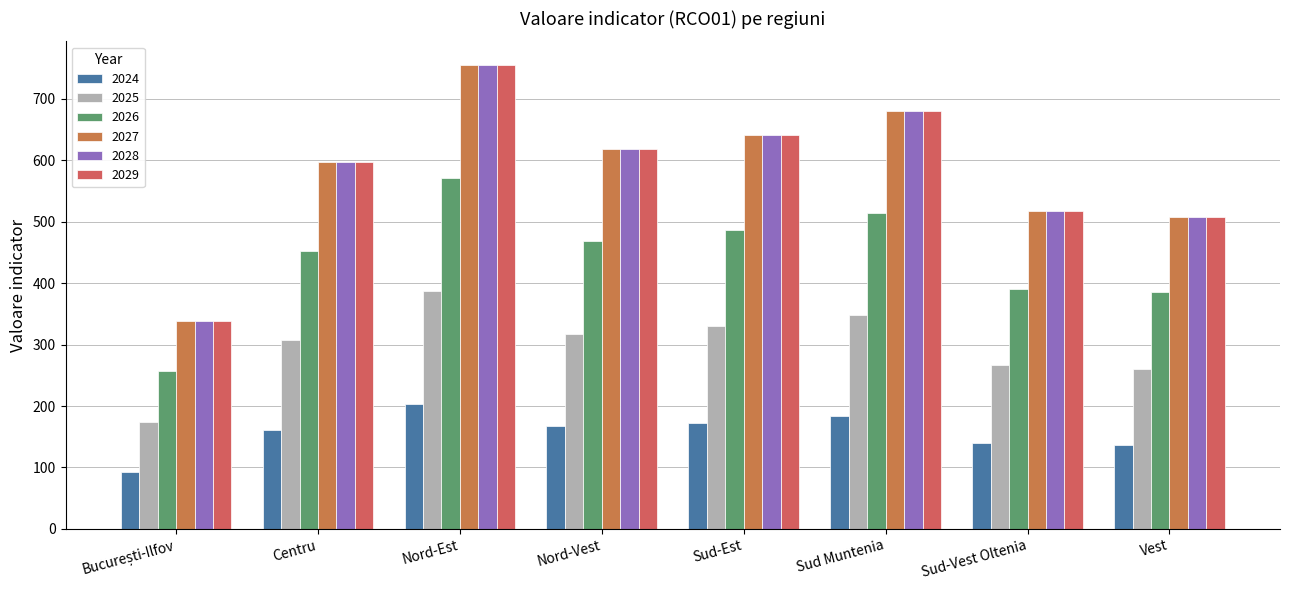

What is the value of the 2027 bar at the 5th from the left?

642